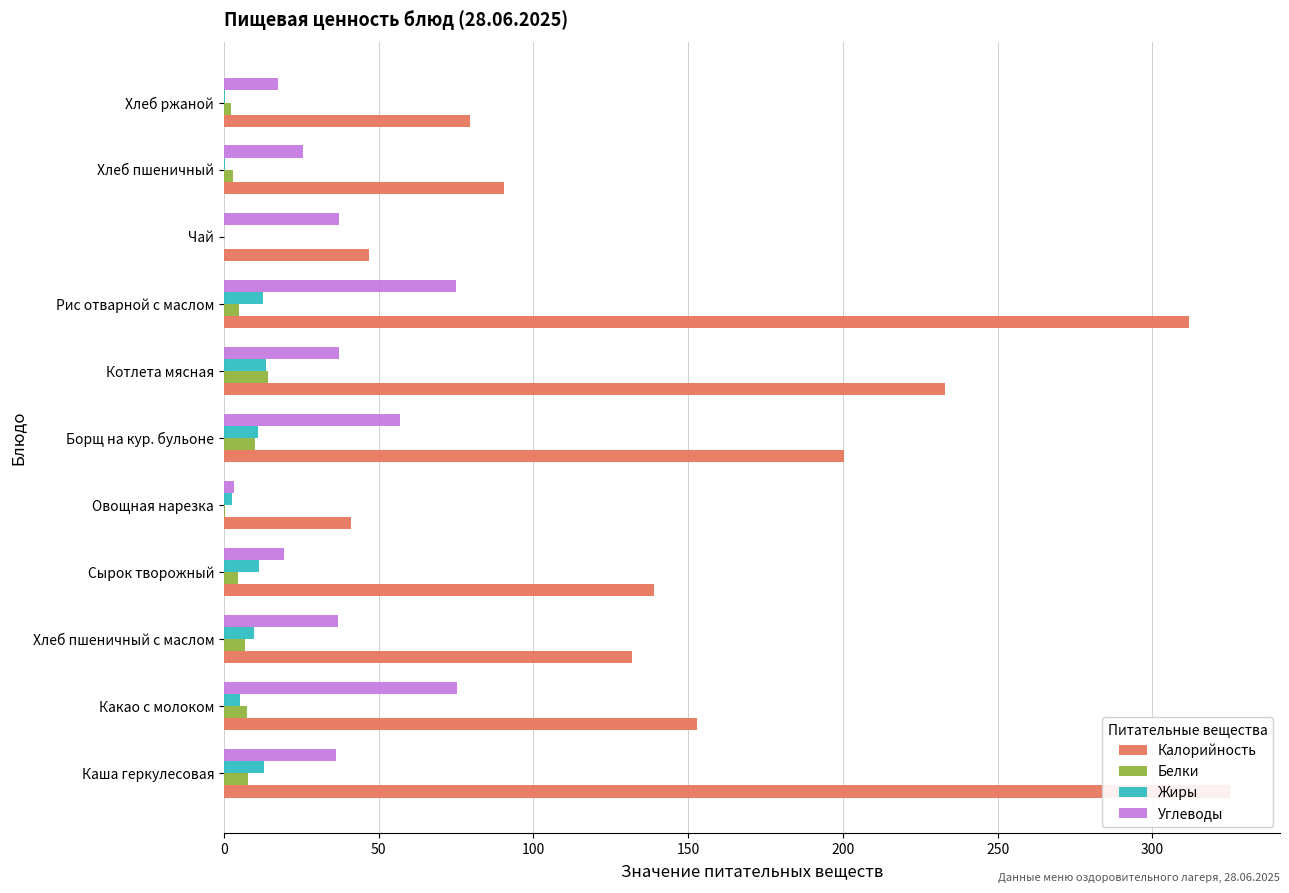

Reading left to right, transcribe all the data shown in this chart.

Калорийность: 325.0	153.0	132.0	139.0	41.2	200.4	233.0	312.0	47.0	90.4	79.6
Белки: 7.8	7.5	6.7	4.6	0.3	9.9	14.3	4.9	0.0	3.0	2.2
Жиры: 12.9	5.1	9.8	11.3	2.5	10.9	13.6	12.6	0.0	0.4	0.4
Углеводы: 36.1	75.3	36.9	19.5	3.4	56.9	37.2	74.9	37.2	25.7	17.3